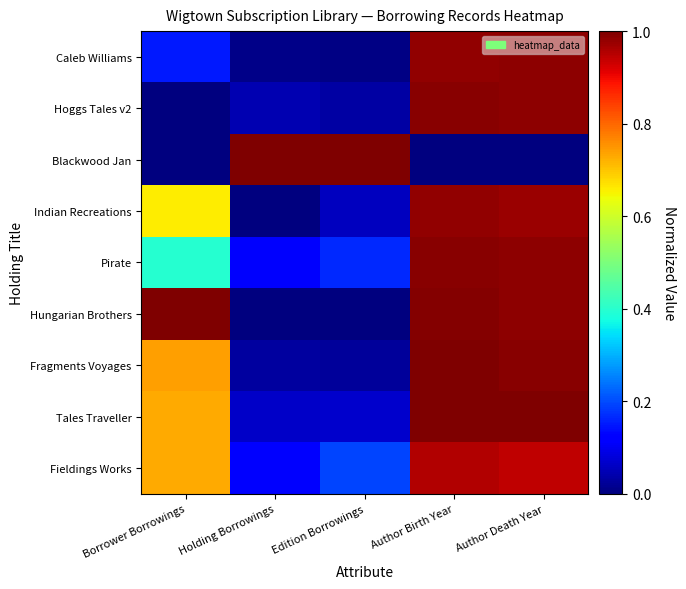

Which has a higher value, Edition Borrowings or Borrower Borrowings?

Borrower Borrowings